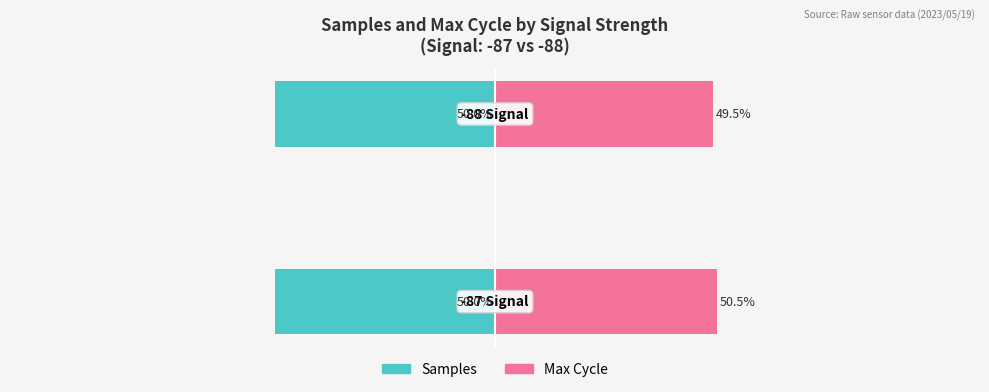

Is the value of Max Cycle (norm.) at 0 greater than the value of Samples (norm.) at 1?

Yes